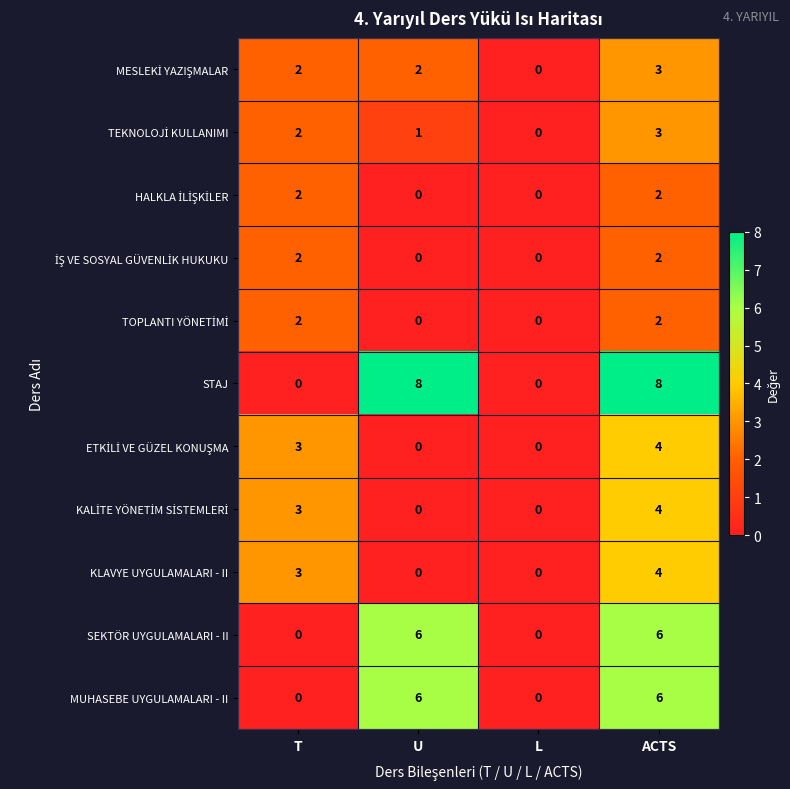

How many distinct data groups are displayed?

11